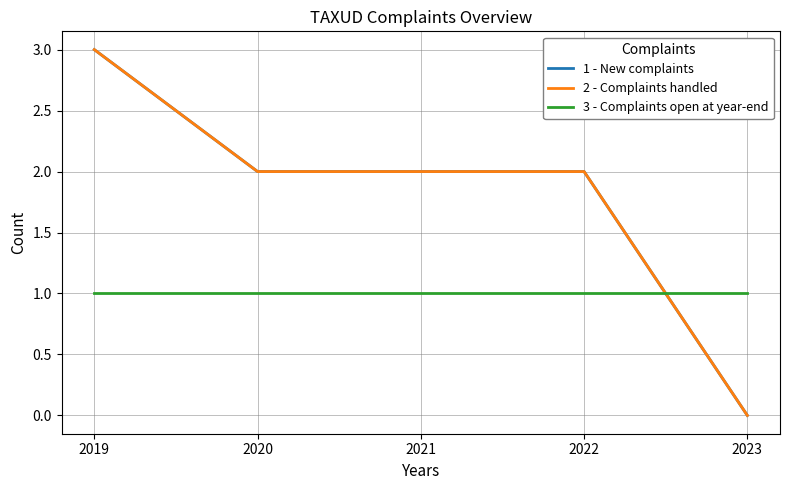

Does the chart have visible grid lines?

Yes